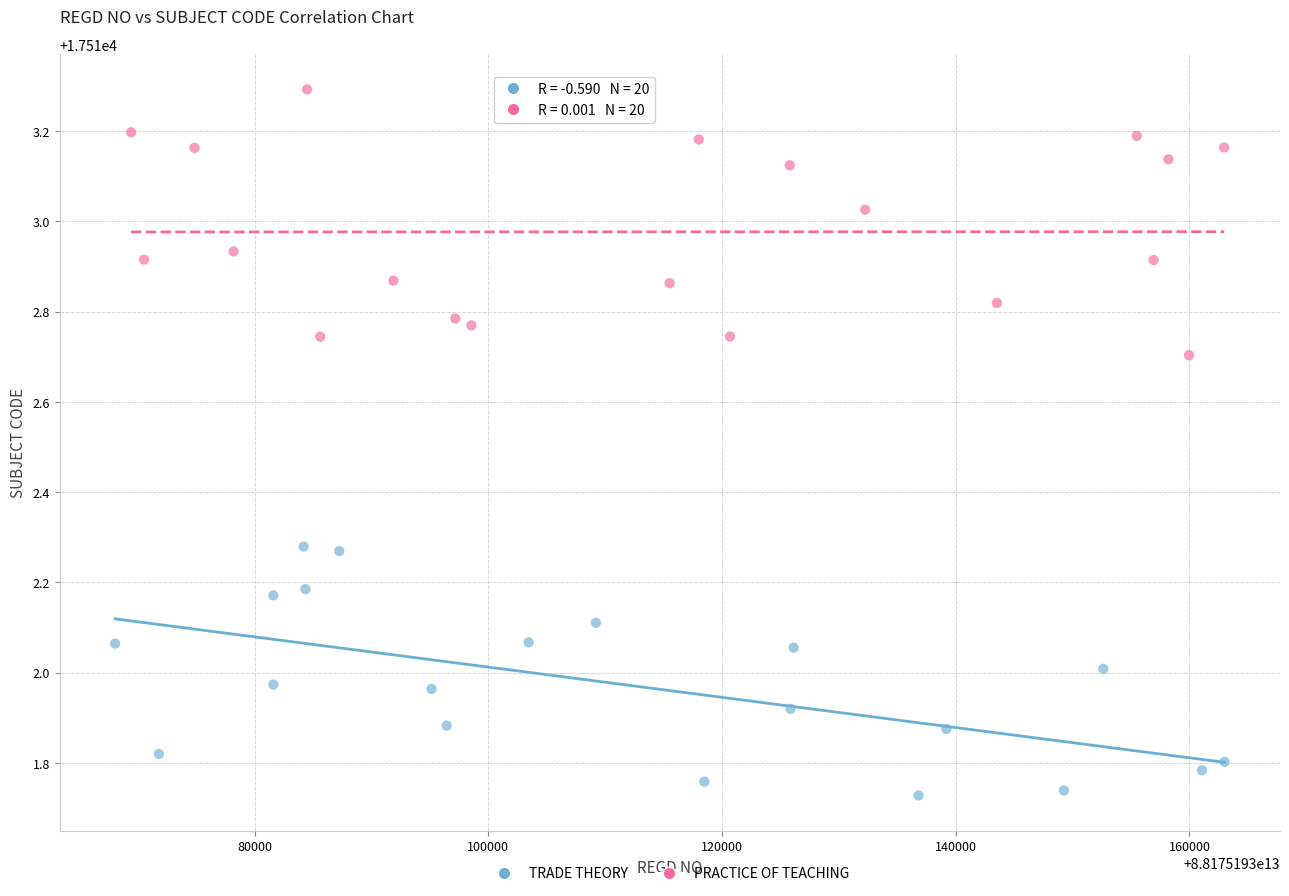

Which series has the widest spread of Y values?

PRACTICE OF TEACHING